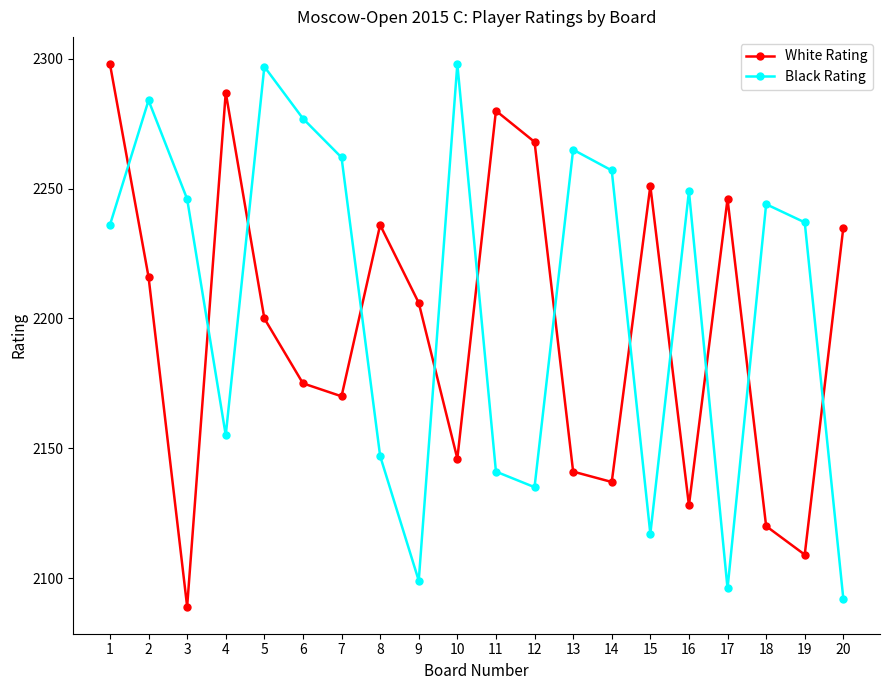

Reading right to left, extract all data points from this chart.

White Rating: 2235	2109	2120	2246	2128	2251	2137	2141	2268	2280	2146	2206	2236	2170	2175	2200	2287	2089	2216	2298
Black Rating: 2092	2237	2244	2096	2249	2117	2257	2265	2135	2141	2298	2099	2147	2262	2277	2297	2155	2246	2284	2236